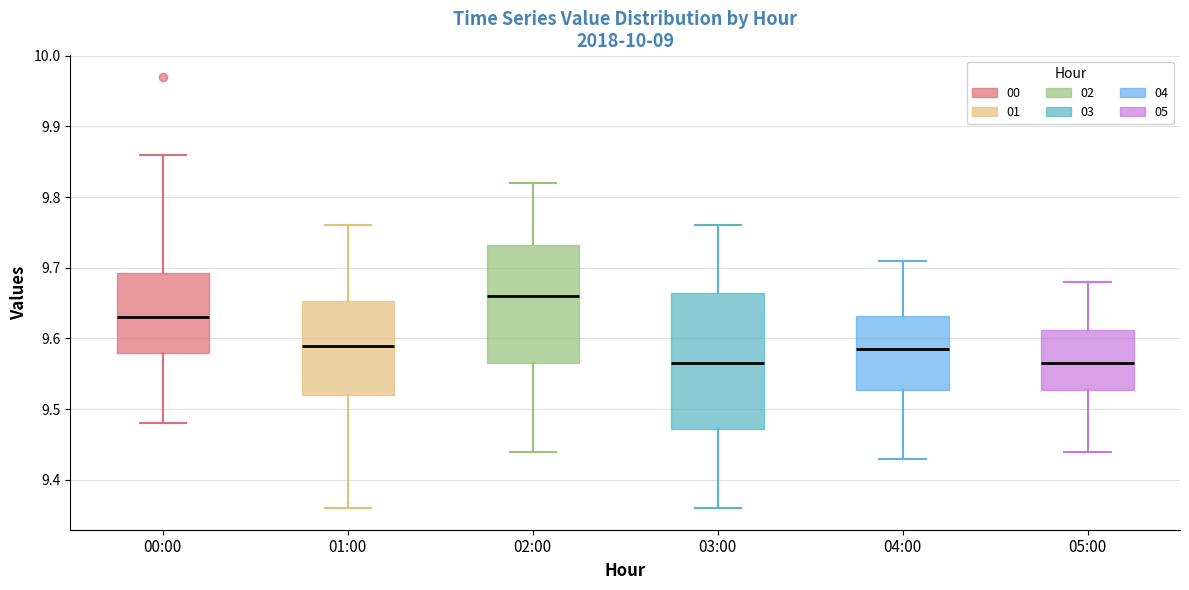

Which box is the tallest, from its lower edge to its upper edge?

03:00